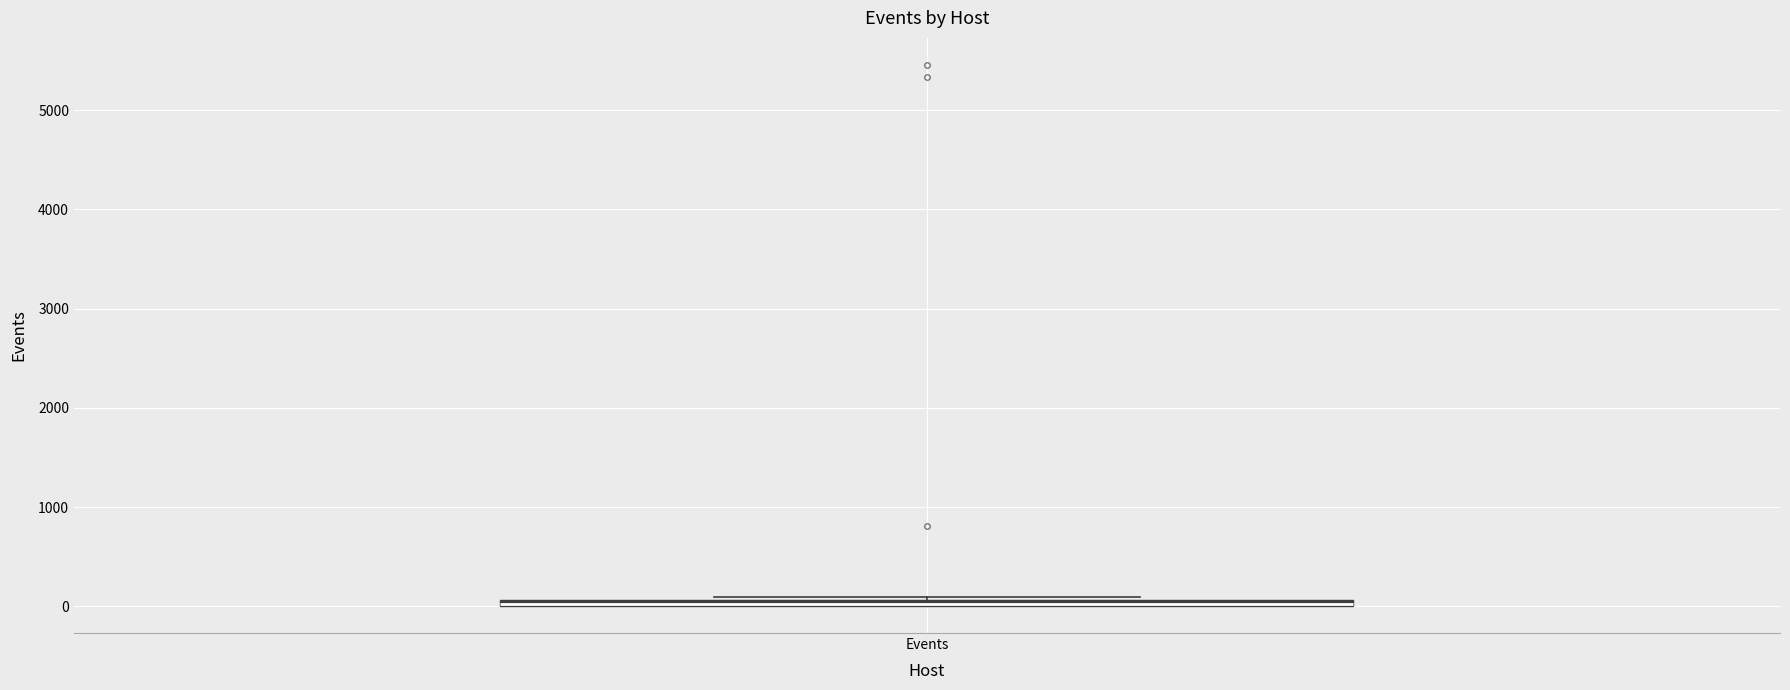

Where is the lower edge of the box for Events on the y-axis? The values are not printed on the chart, so give them approximately, as read against the axis.

0